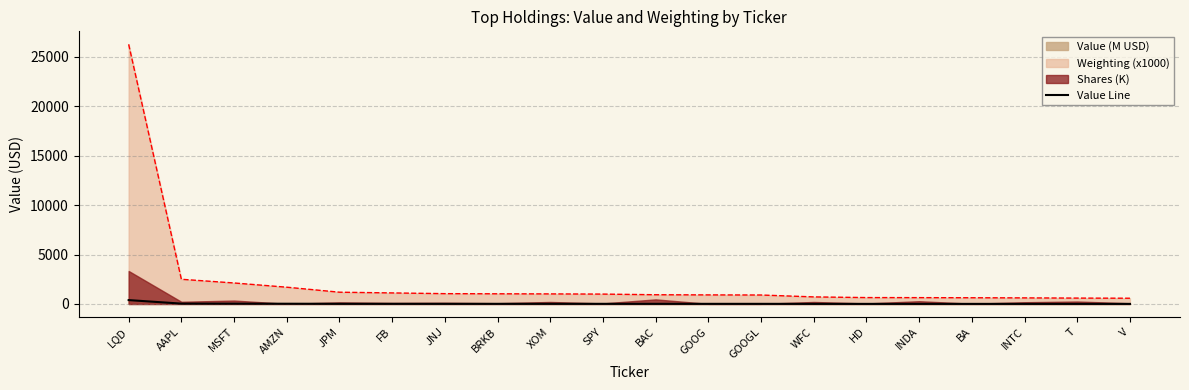

List the labels in order of value, smallest first.

V, T, INTC, BA, INDA, HD, WFC, GOOGL, GOOG, BAC, SPY, XOM, BRKB, JNJ, FB, JPM, AMZN, MSFT, AAPL, LQD